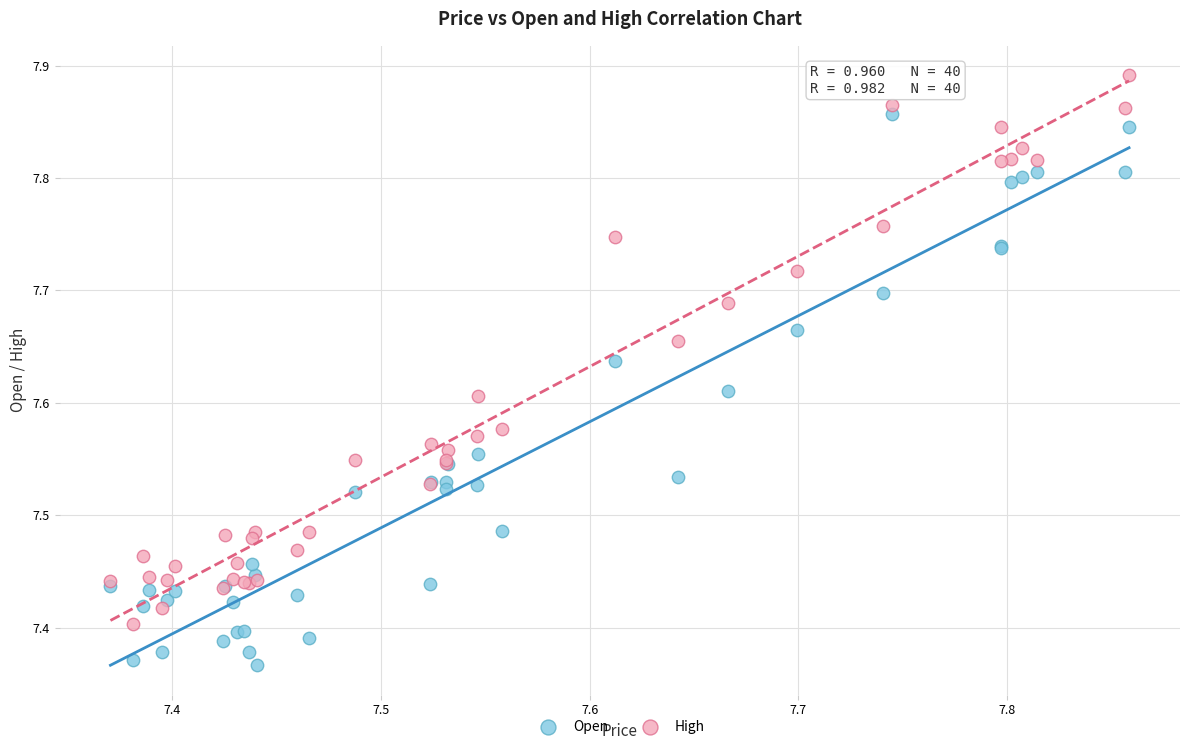

Which series contains the lowest Y value?

Open